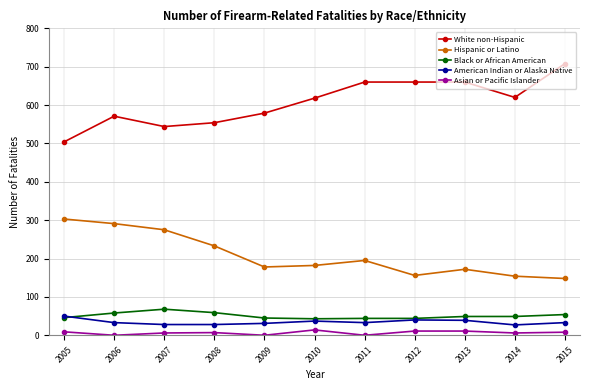

Is this an area chart (filled region under the line)?

No